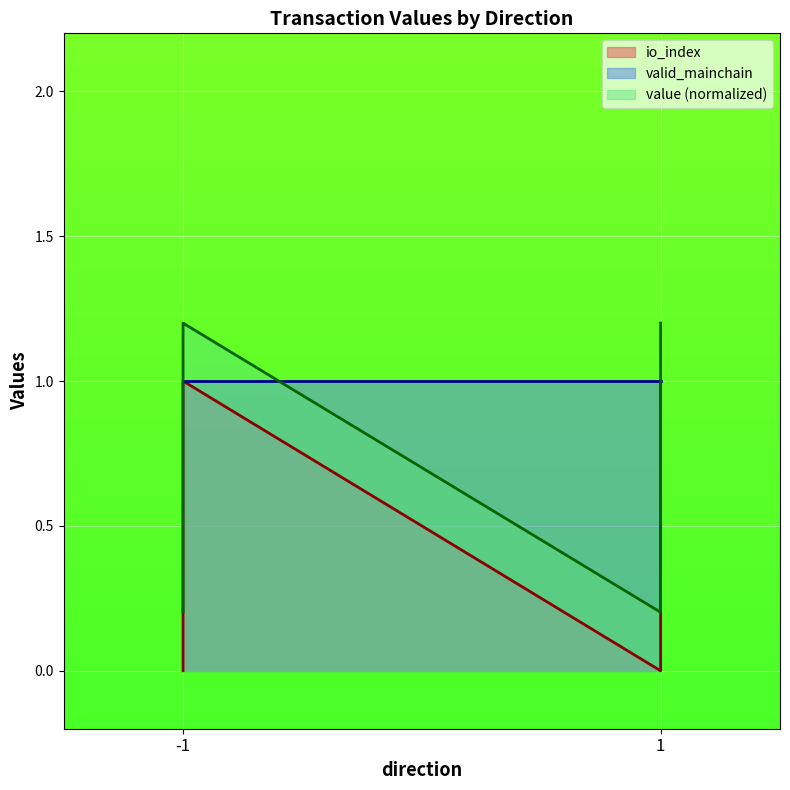

What is the average value of the io_index series?

0.5